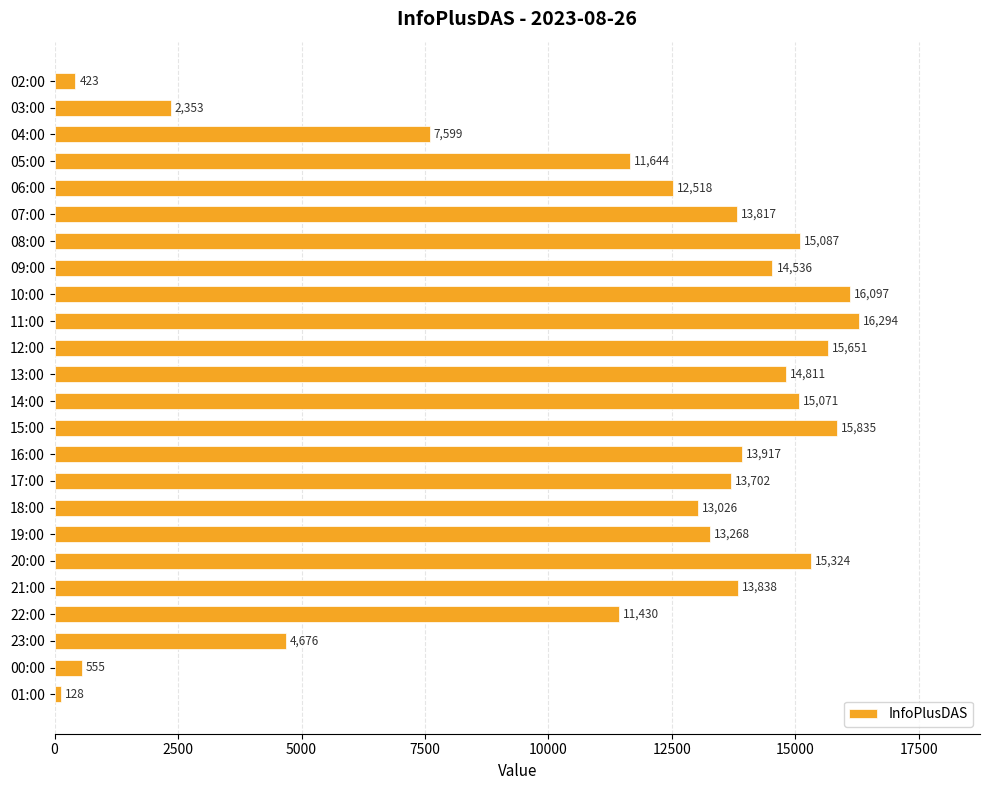

Between 20:00 and 21:00, which is larger?

20:00